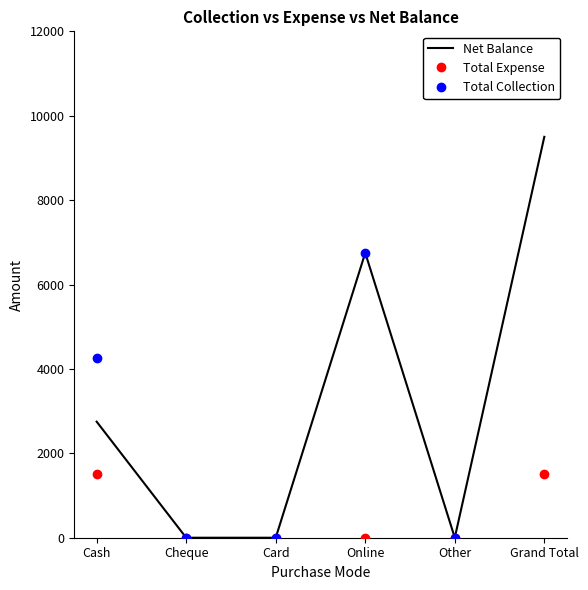

Reading left to right, transcribe all the data shown in this chart.

Net Balance: Cash=2750	Cheque=0	Card=0	Online=6750	Other=0	Grand Total=9500
Total Expense: Cash=1500	Cheque=0	Card=0	Online=0	Other=0	Grand Total=1500
Total Collection: Cash=4250	Cheque=0	Card=0	Online=6750	Other=0	Grand Total=11000